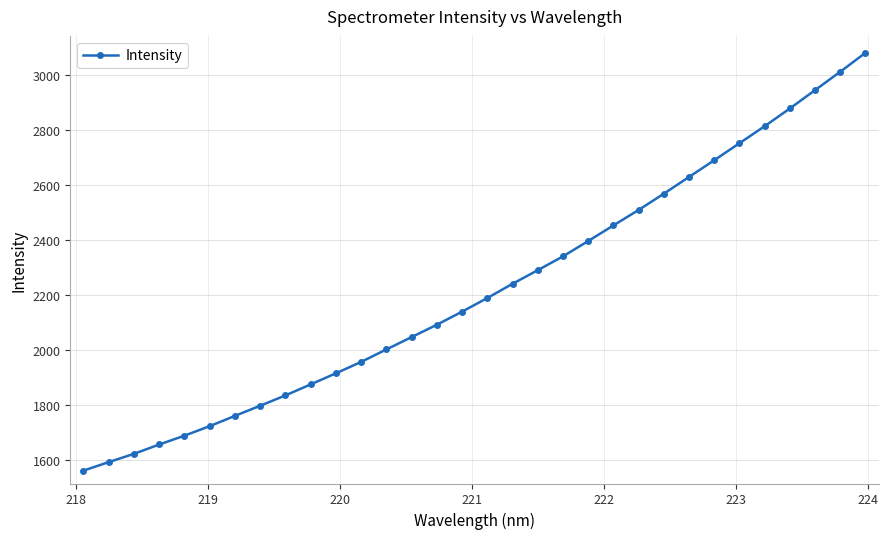

Does the chart display data point markers on the line(s)?

Yes